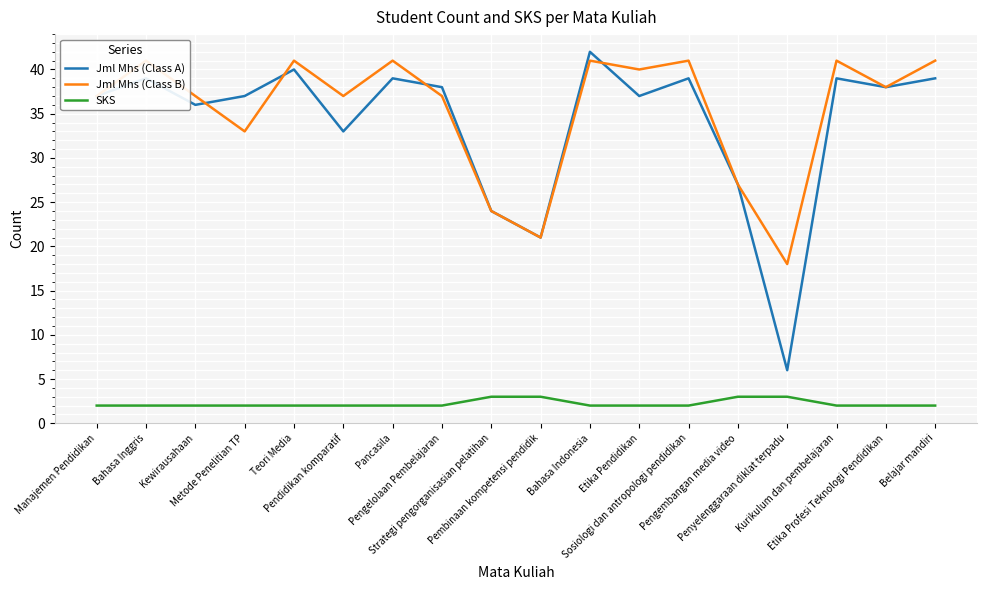

Which series changed the most between Kurikulum dan pembelajaran and Belajar mandiri?

Jml Mhs (Class A)